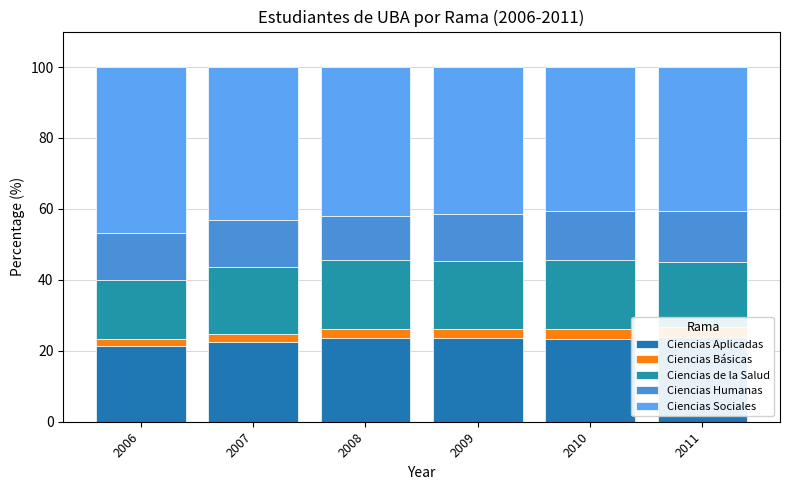

Which series has the widest spread of values?

Ciencias Sociales